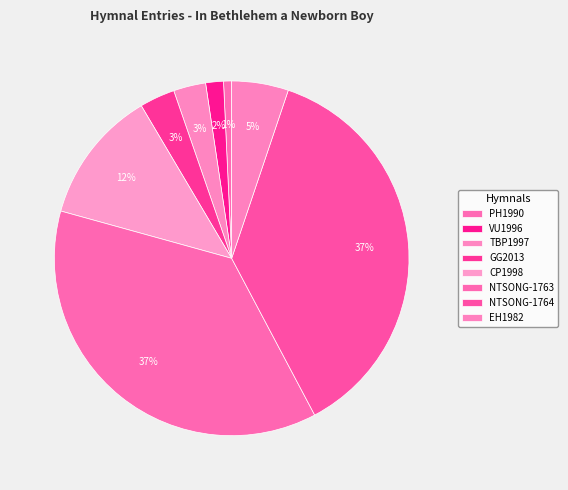

Is there a majority slice in this chart?

No